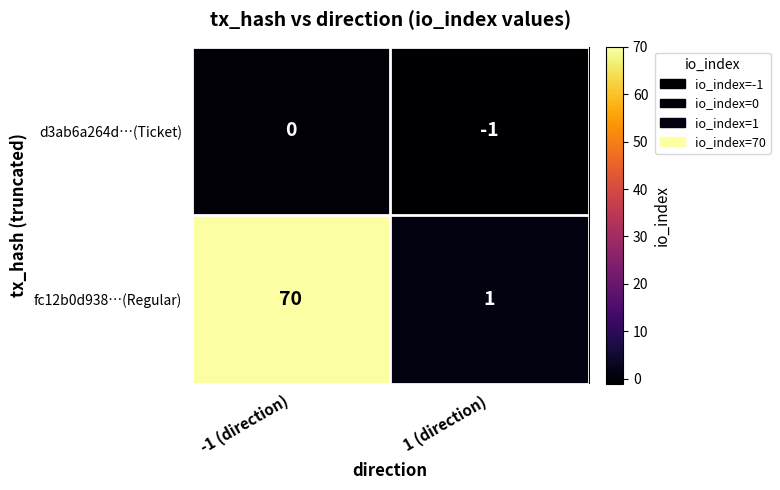

What is the difference between the fc12b0d938…(Regular) values at 1 (direction) and -1 (direction)?

69